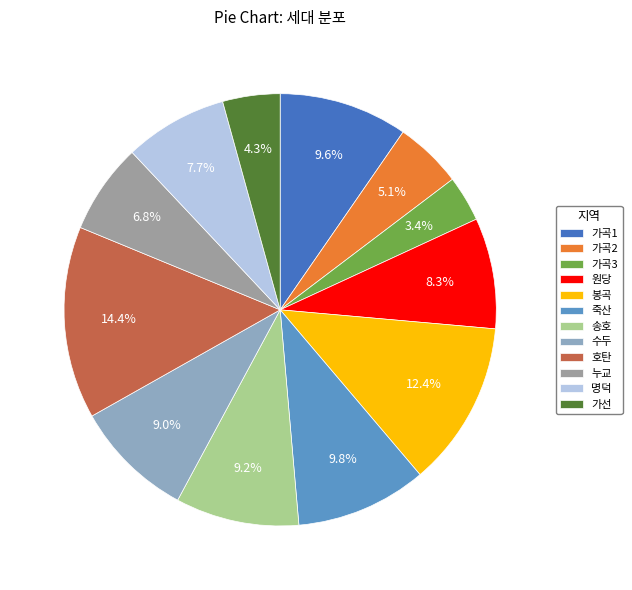

What portion of the pie excludes 수두?

91.0%